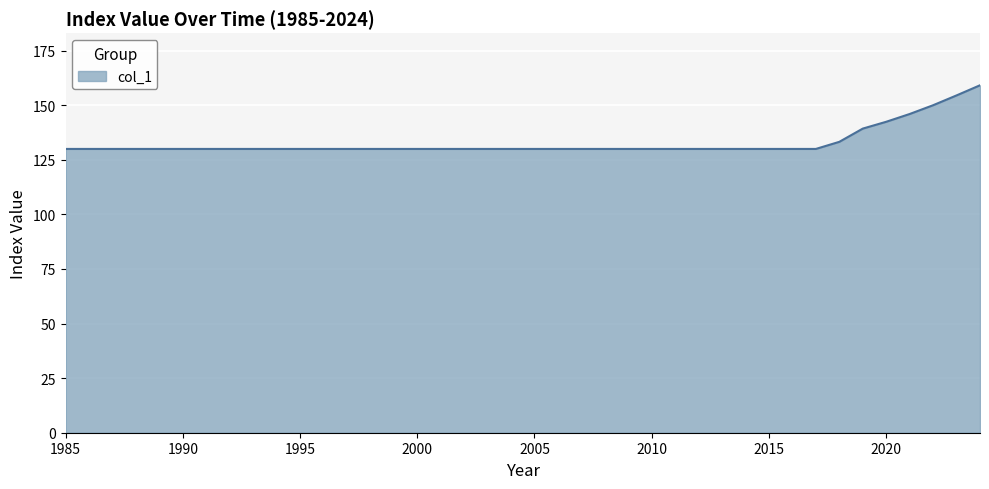

What is the average value?

132.9